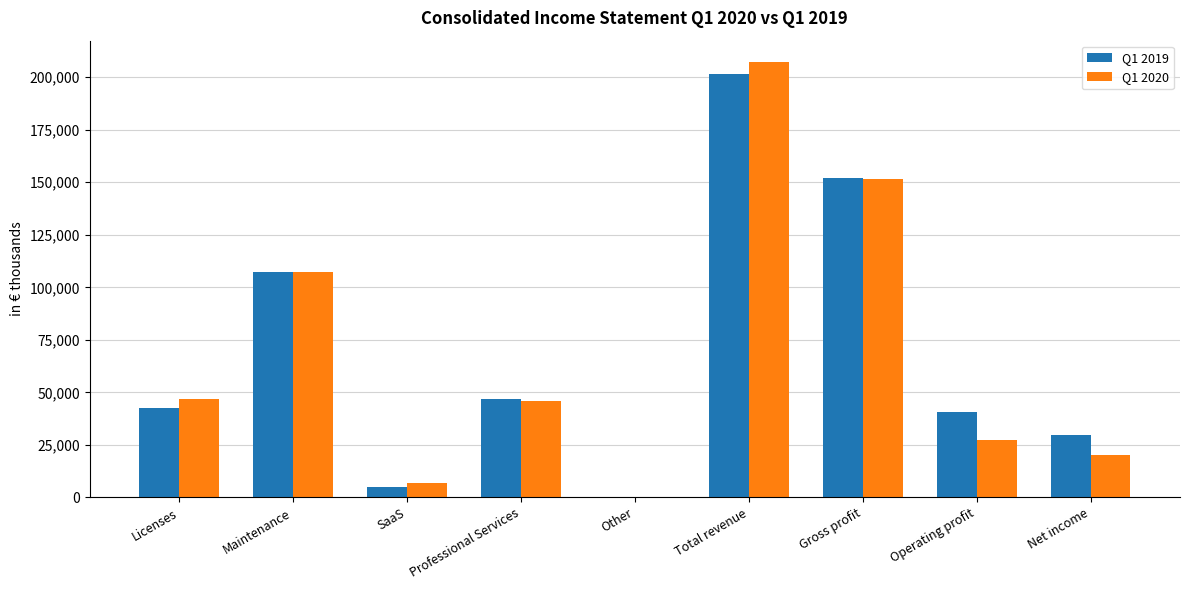

Is the value of Q1 2019 at Net income greater than the value of Q1 2020 at Net income?

Yes